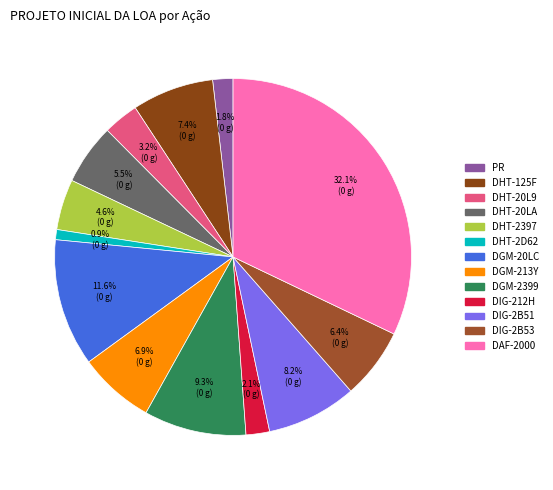

The DAF-2000 slice represents 19% of the pie. True or false?

False